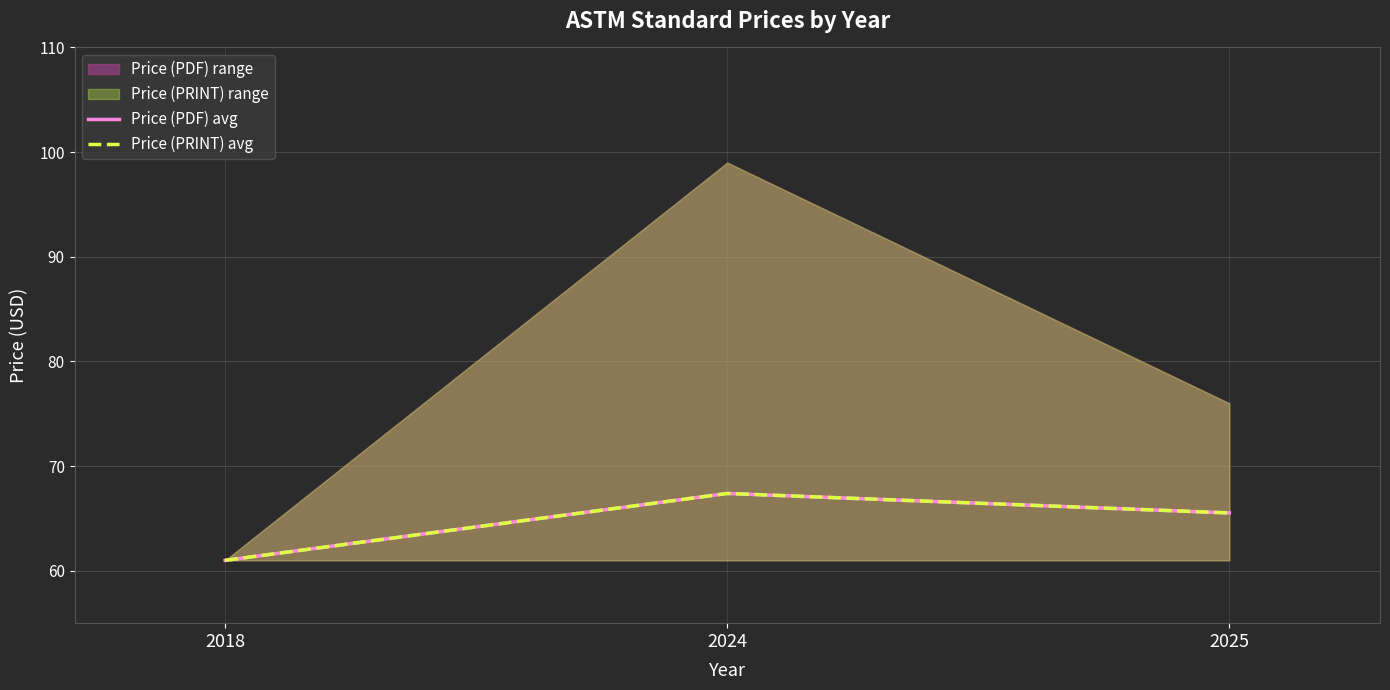

Reading left to right, what are all the values shown in this chart?

Price (PDF) avg: 61.0	67.4	65.5
Price (PRINT) avg: 61.0	67.4	65.5